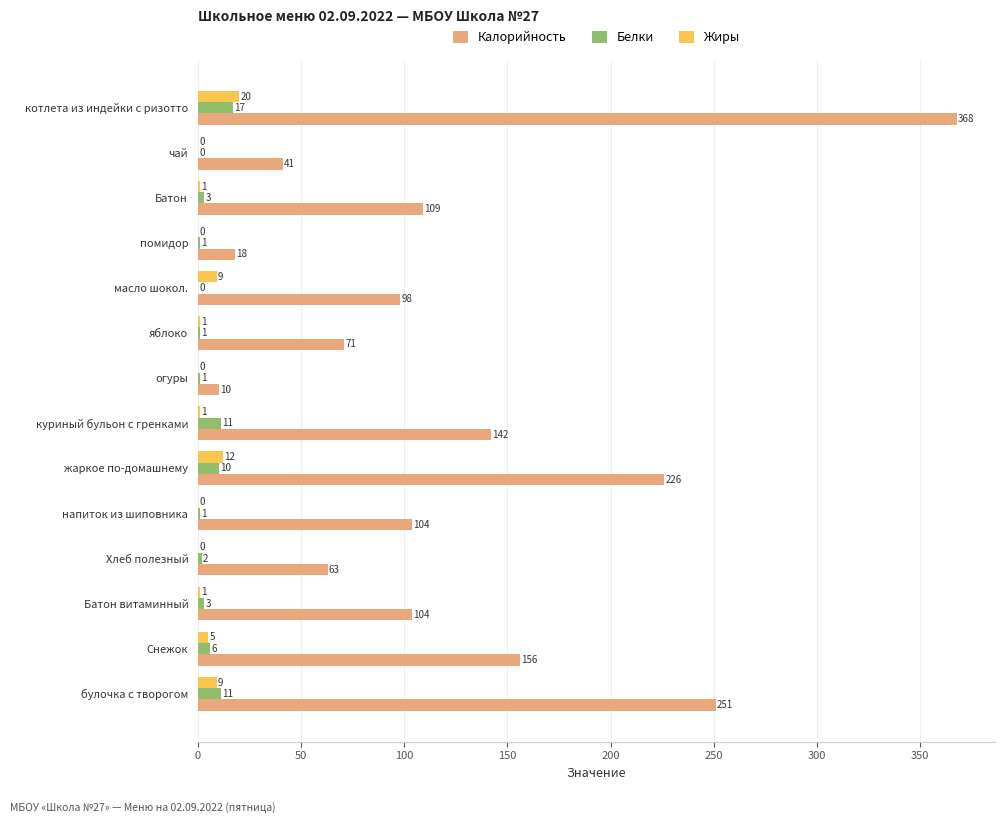

What is the highest value of the Белки series?

17